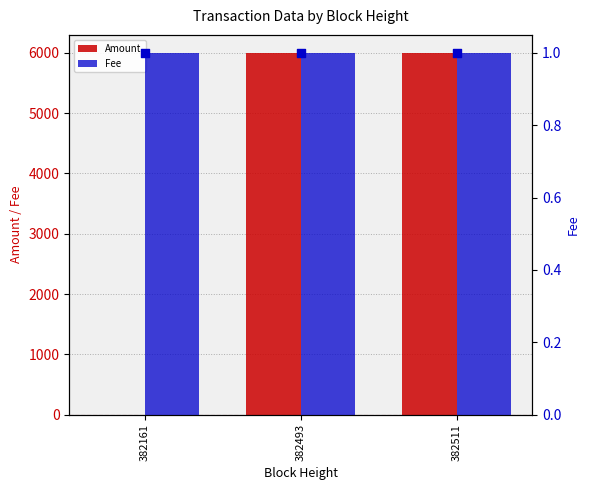

Which series contains the lowest Y value?

Amount